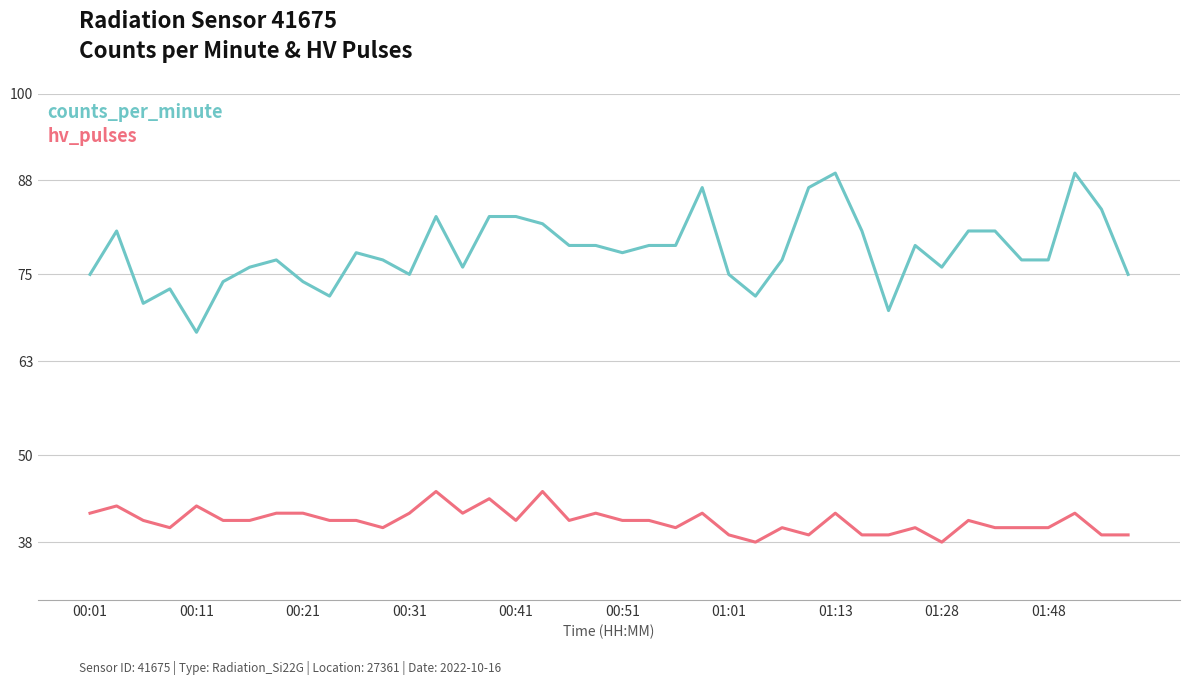

Reading left to right, extract all data points from this chart.

counts_per_minute: 75	81	71	73	67	74	76	77	74	72	78	77	75	83	76	83	83	82	79	79	78	79	79	87	75	72	77	87	89	81	70	79	76	81	81	77	77	89	84	75
hv_pulses: 42	43	41	40	43	41	41	42	42	41	41	40	42	45	42	44	41	45	41	42	41	41	40	42	39	38	40	39	42	39	39	40	38	41	40	40	40	42	39	39